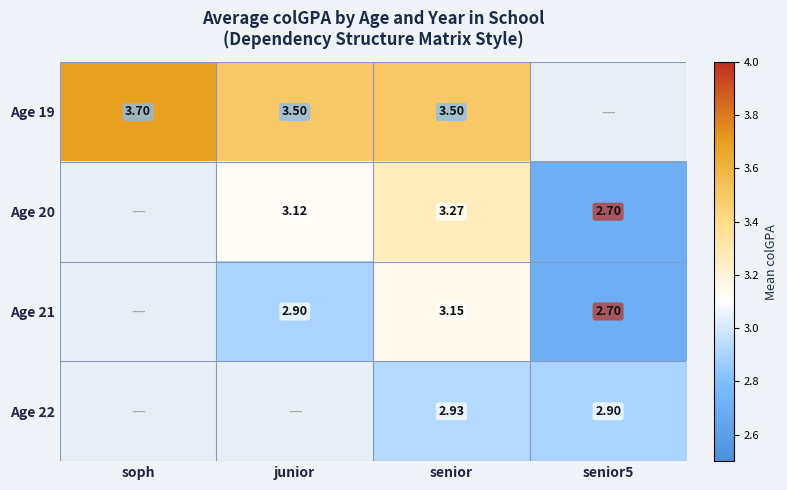

Which category has the highest value across all series?

soph